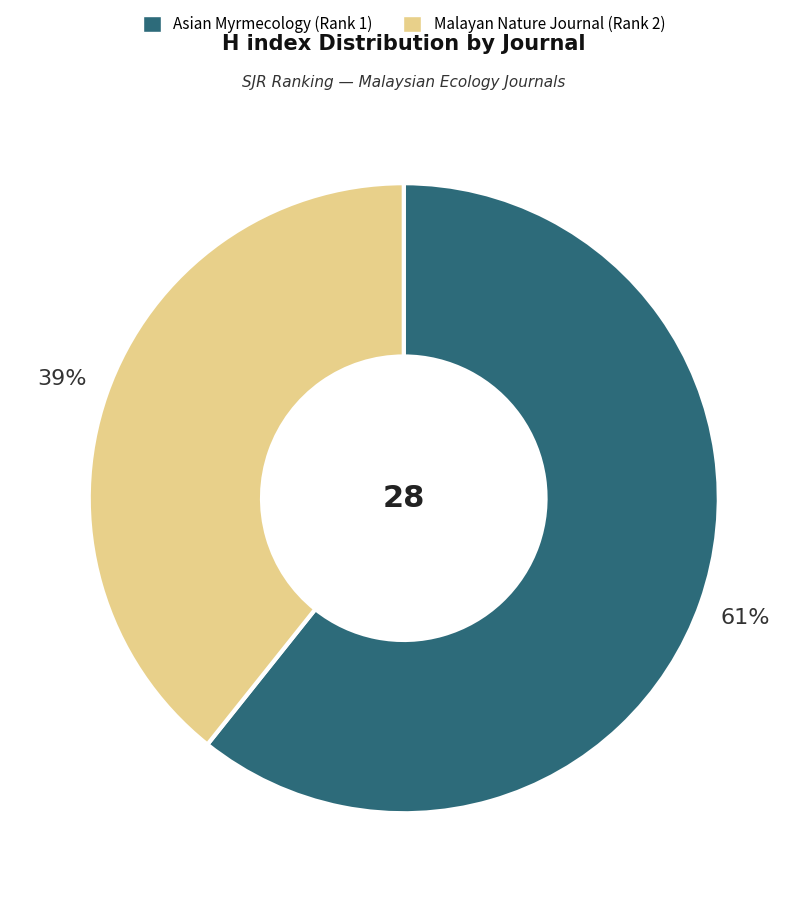

To the nearest percent, what is the combined percentage of Malayan Nature Journal (Rank 2) and Asian Myrmecology (Rank 1)?

100%